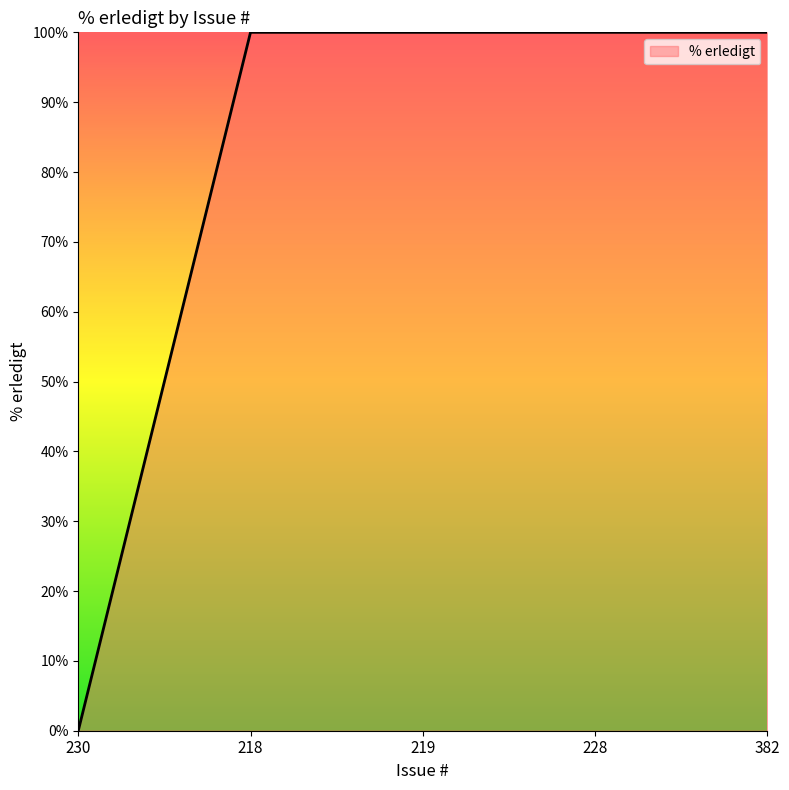

True or false: there are more than 2 points higher than both neighbors.

False